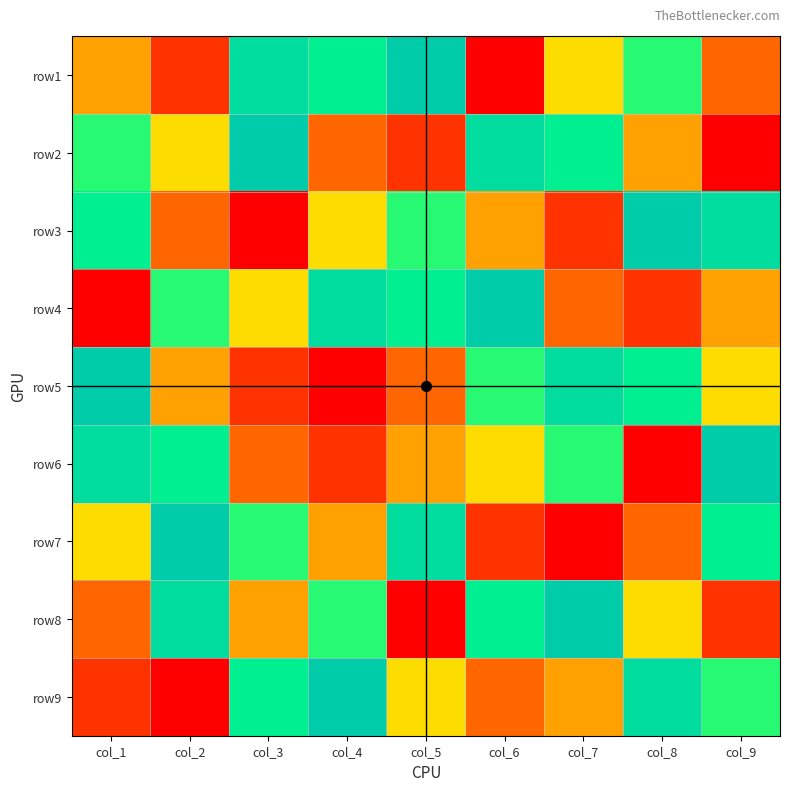

What is the greatest value displayed?

9